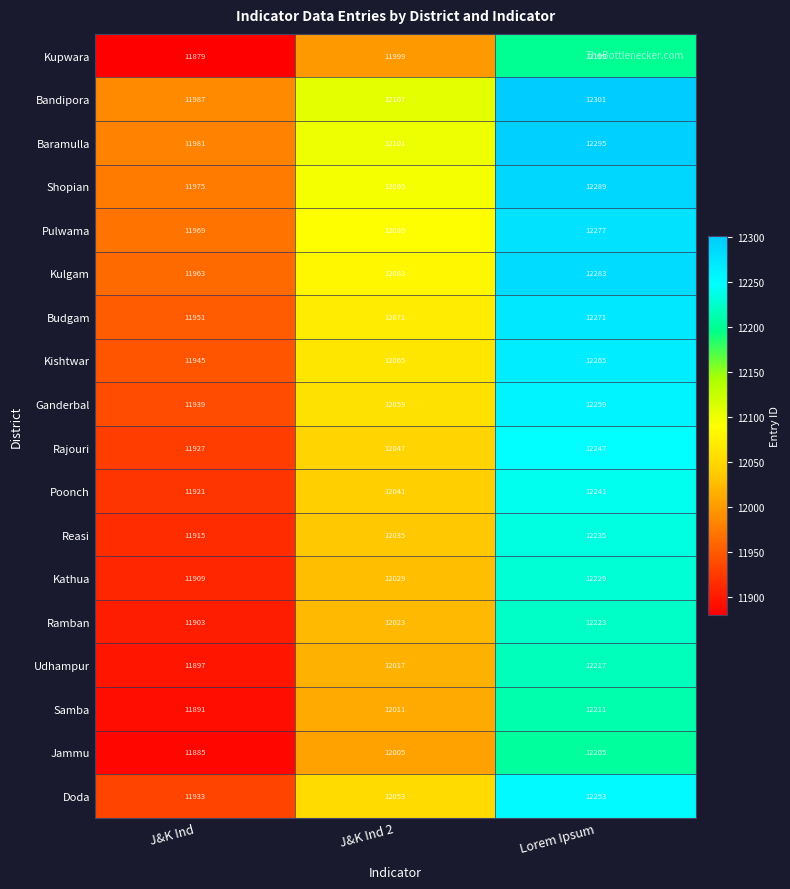

Count the number of data series in this chart.

18